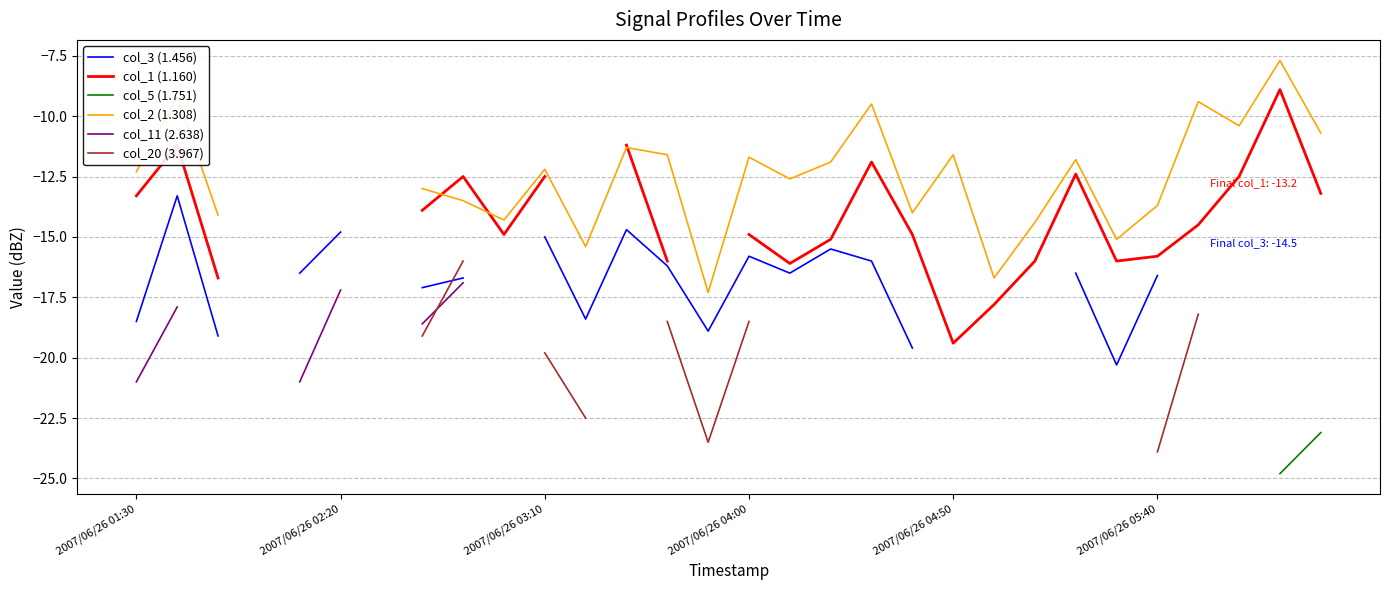

What is the maximum value for col_1 (1.160)?

-8.9